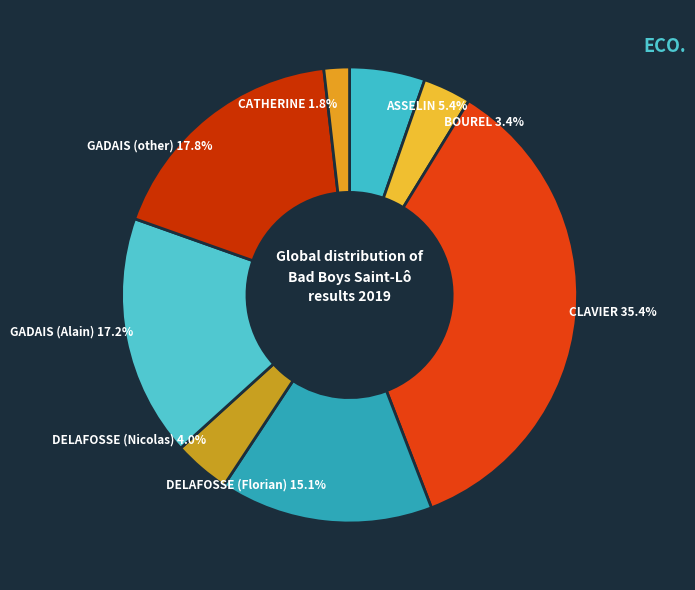

How many segments does this pie chart have?

8